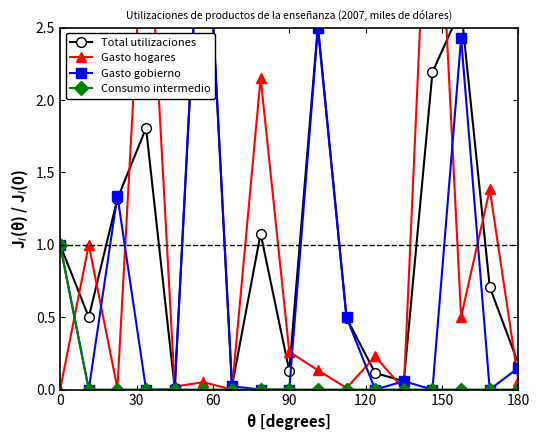

Reading left to right, what are all the values shown in this chart?

Total utilizaciones: 1.0	0.5	1.3	1.8	0.0	3.8	0.0	1.1	0.1	2.5	0.5	0.1	0.1	2.2	2.6	0.7	0.2
Gasto hogares: 0.0	1.0	0.0	3.6	0.0	0.1	0.0	2.2	0.3	0.1	0.0	0.2	0.0	4.4	0.5	1.4	0.1
Gasto gobierno: 1.0	0.0	1.3	0.0	0.0	3.8	0.0	0.0	0.0	2.5	0.5	0.0	0.1	0.0	2.4	0.0	0.2
Consumo intermedio: 1.0	0.0	0.0	0.0	0.0	0.0	0.0	0.0	0.0	0.0	0.0	0.0	0.0	0.0	0.0	0.0	0.0